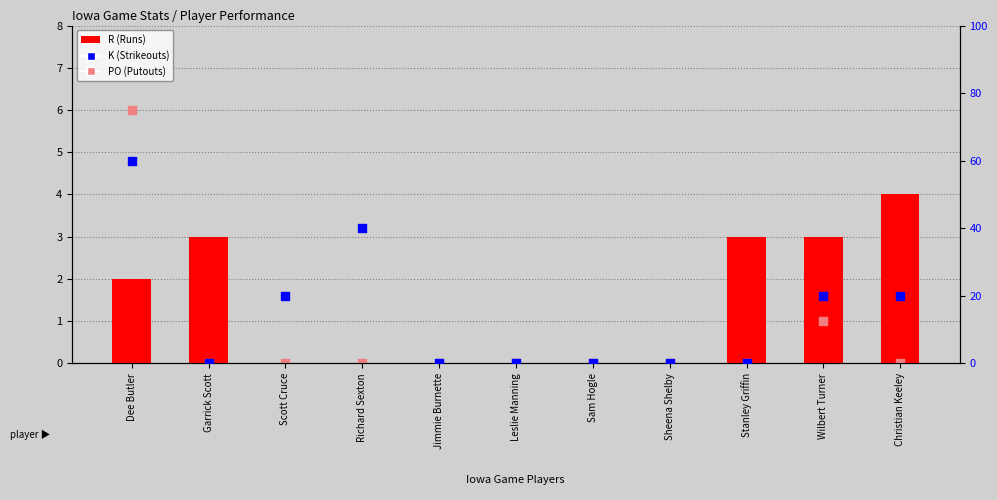

Which series contains the highest Y value?

K (Strikeouts)